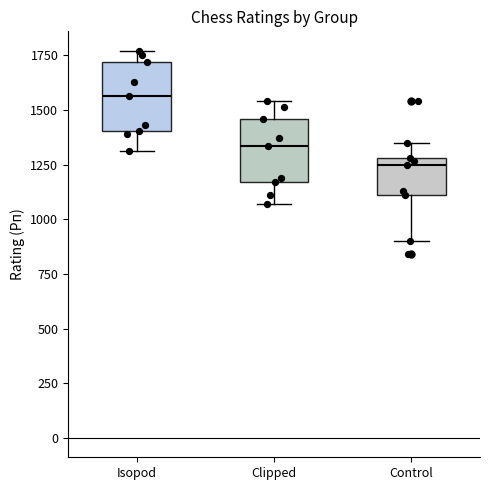

Where does the median line of the box for Clipped sit on the y-axis? The values are not printed on the chart, so give them approximately, as read against the axis.

1350